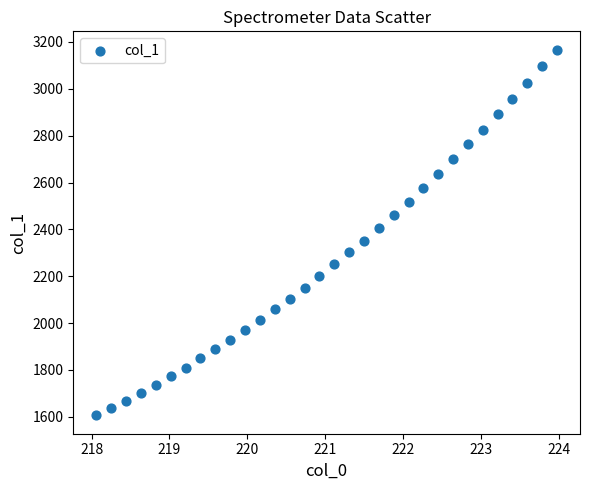

What is the range of X values (max minus min)?

5.9